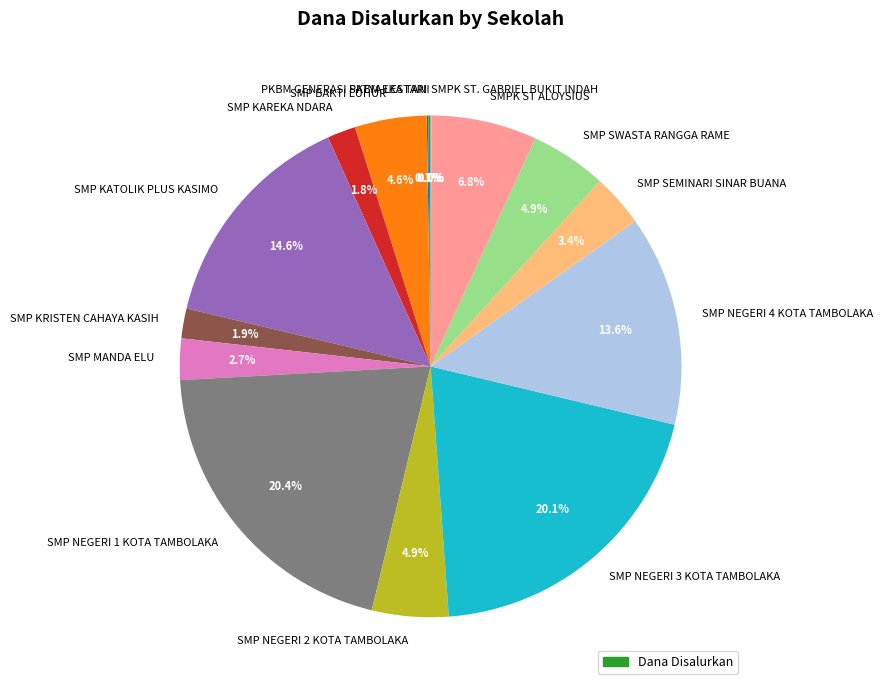

To the nearest percent, what is the average slice percentage?

7%